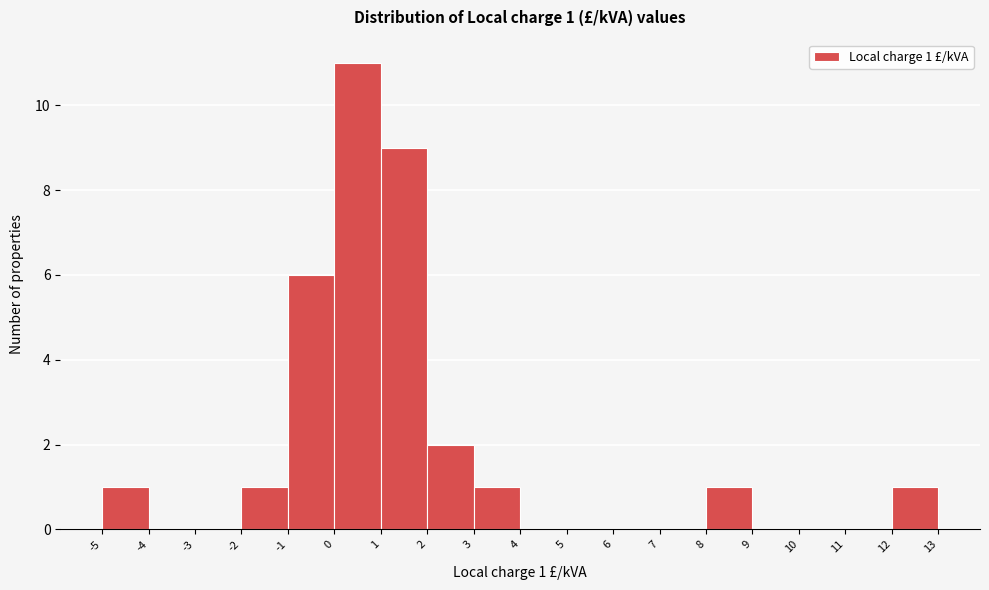

Over which range of the x-axis is the bar tallest?

0 to 1